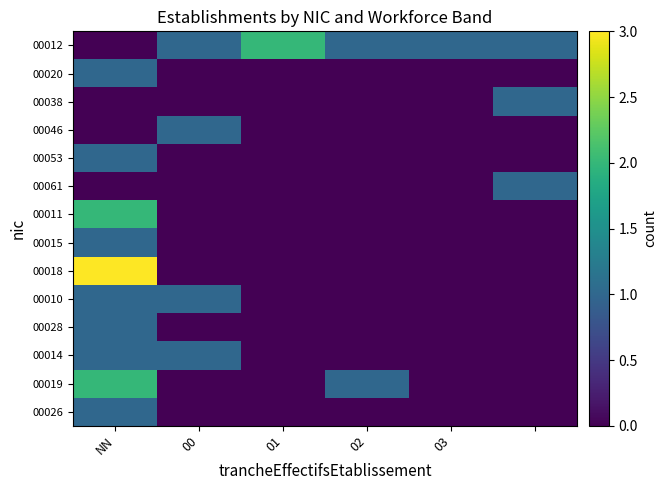

At which category is the sum across all series the highest?

NN